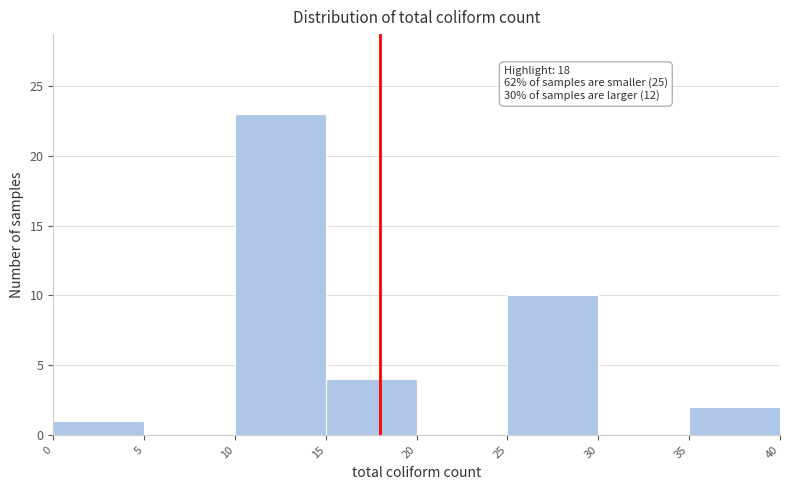

Over which range of the x-axis is the bar tallest?

10 to 15